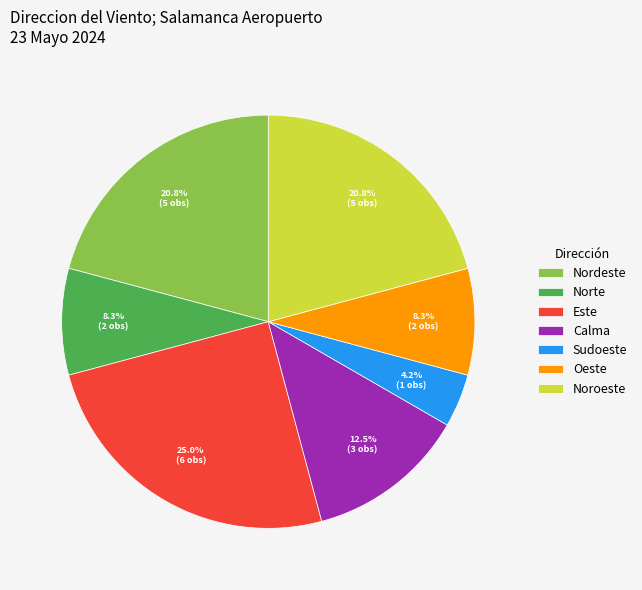

Which slice is the largest?

Este